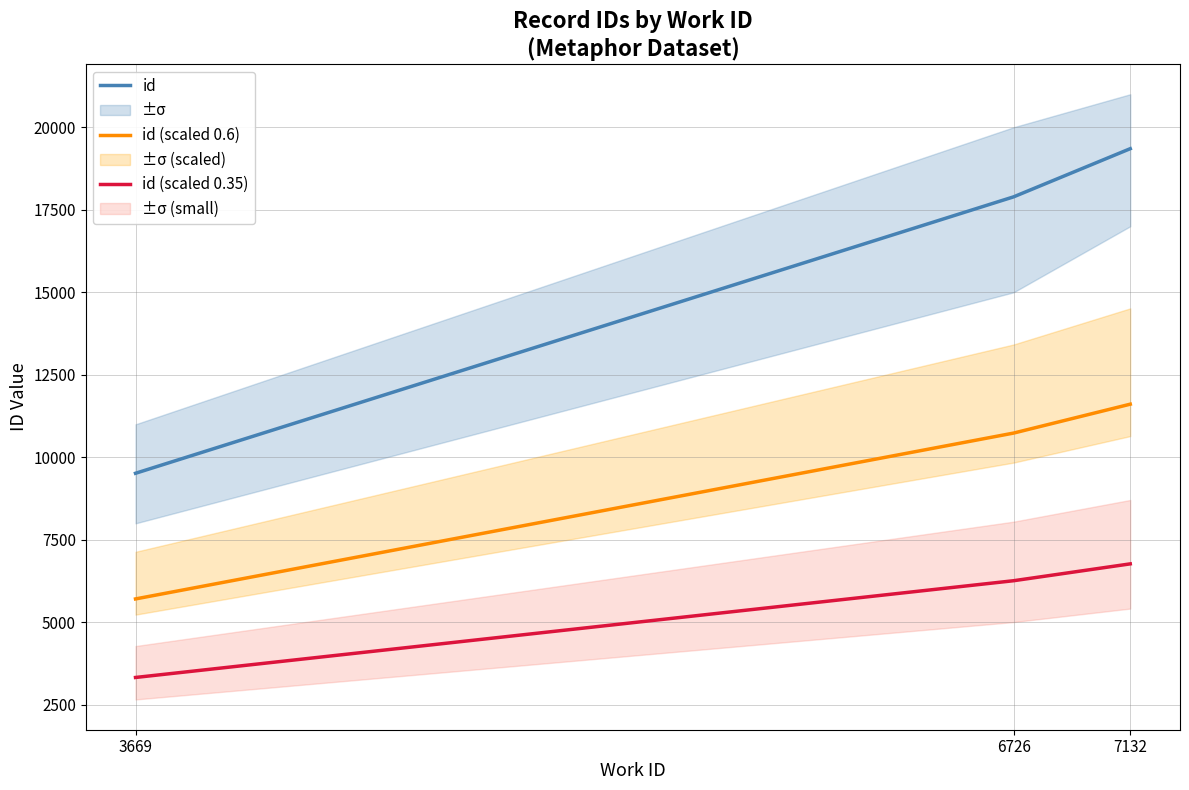

Rank the series by their maximum value, from highest to lowest.

id, id (scaled 0.6), id (scaled 0.35)